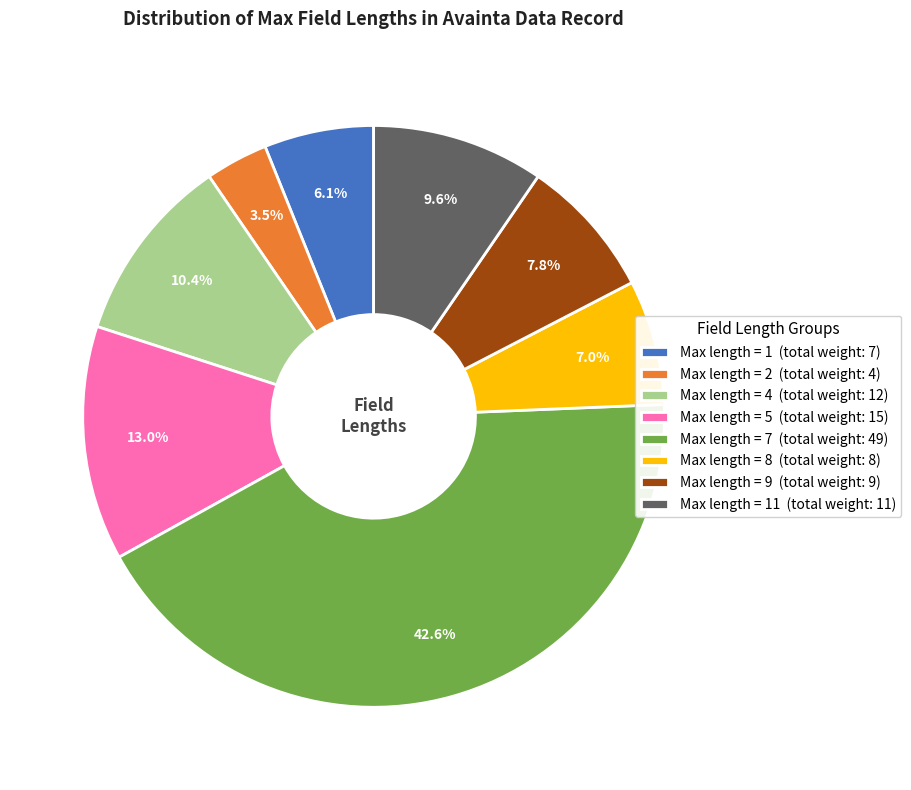

Does any single category account for the majority?

No